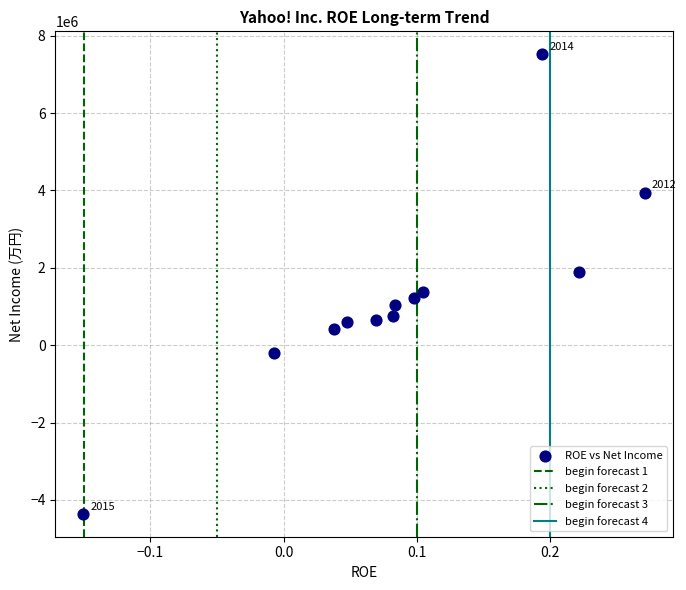

What is the average Y value?

1239207